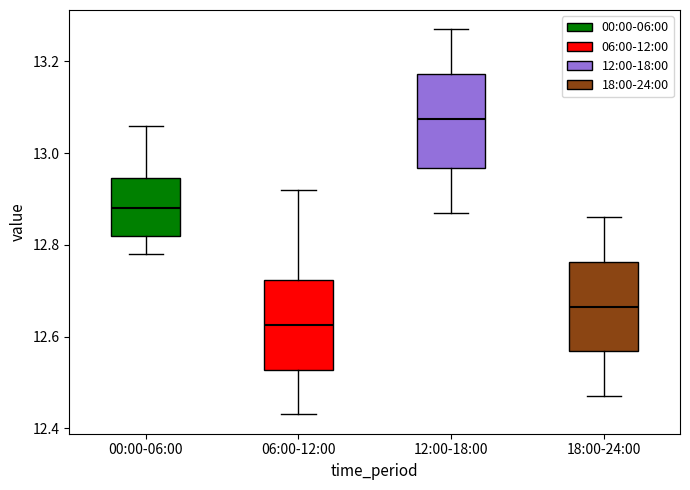

Which box's median line is the lowest?

06:00-12:00